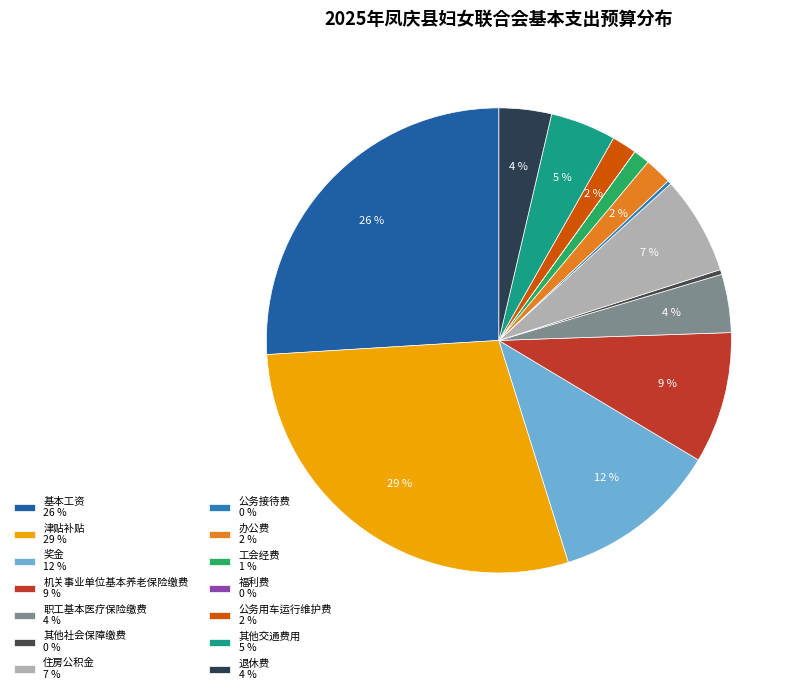

How many segments does this pie chart have?

14